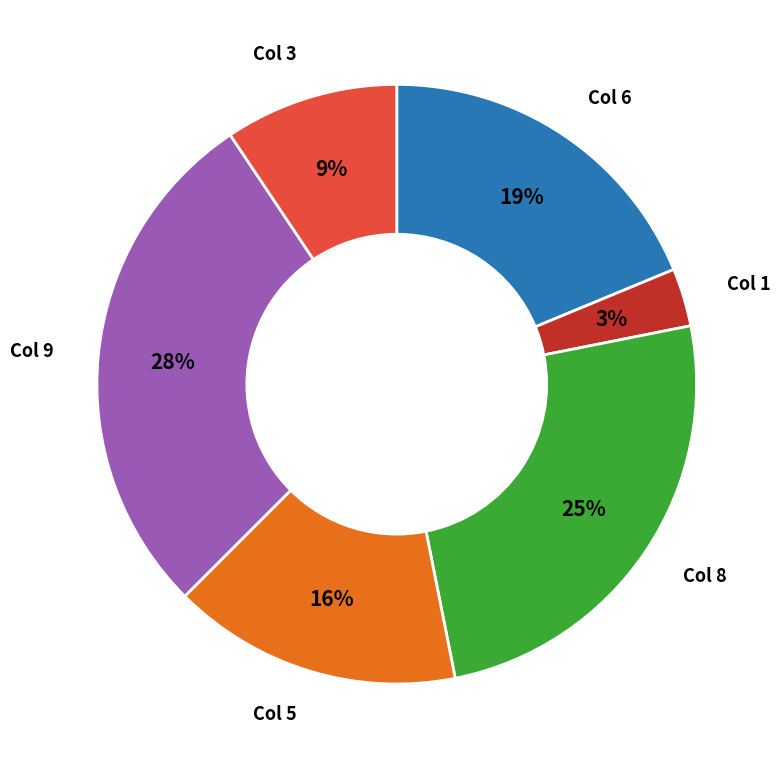

Is there a majority slice in this chart?

No